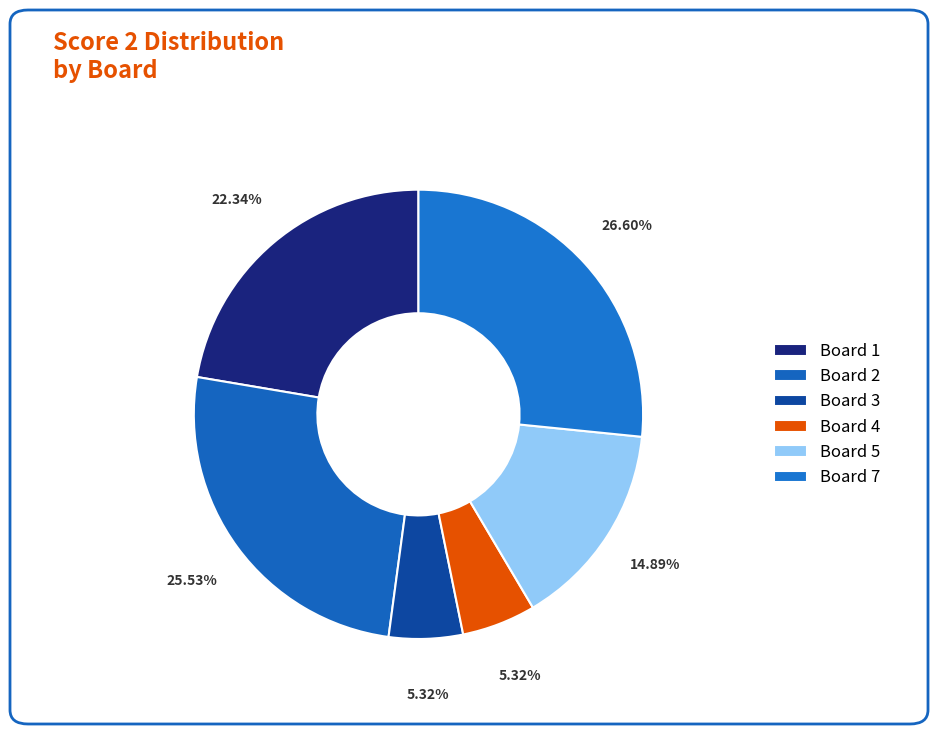

How many slices are in this pie chart?

6